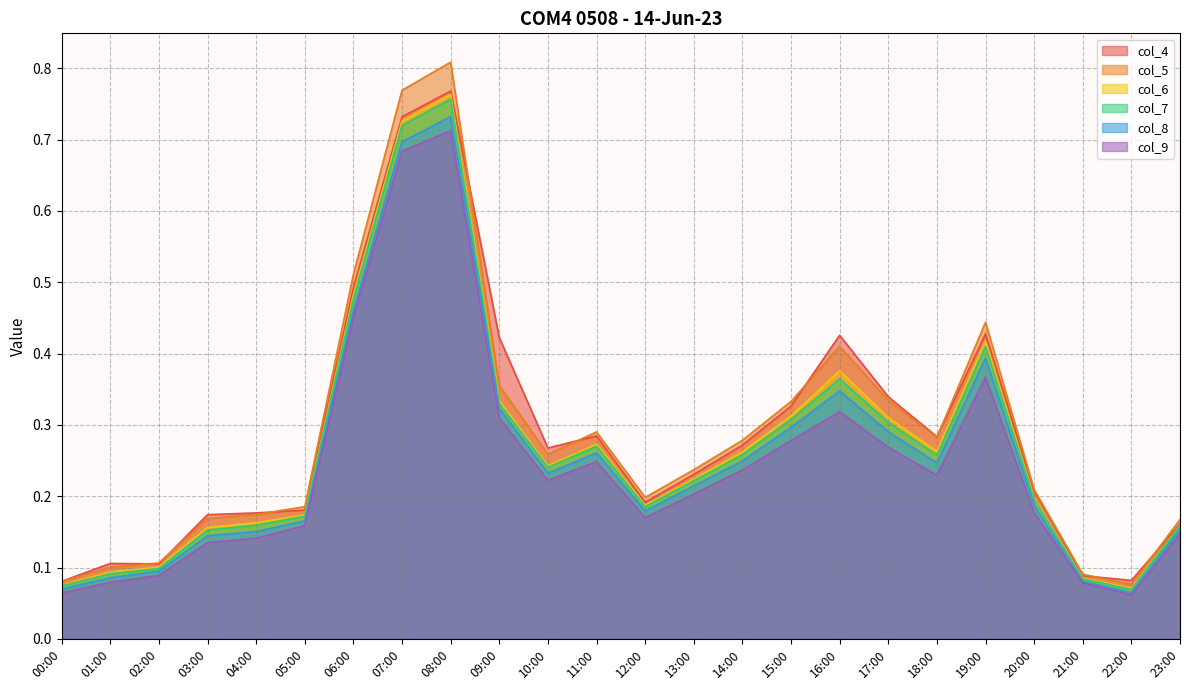

At which label does col_9 reach its minimum?

22:00